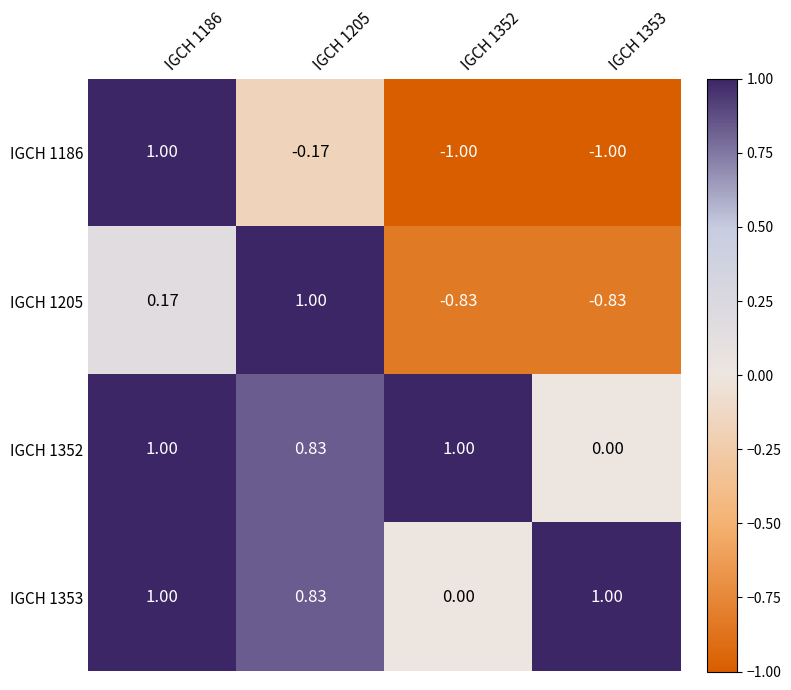

Reading left to right, list all the values displayed in this chart.

IGCH 1186: IGCH 1186=1.0	IGCH 1205=-0.2	IGCH 1352=-1.0	IGCH 1353=-1.0
IGCH 1205: IGCH 1186=0.2	IGCH 1205=1.0	IGCH 1352=-0.8	IGCH 1353=-0.8
IGCH 1352: IGCH 1186=1.0	IGCH 1205=0.8	IGCH 1352=1.0	IGCH 1353=0.0
IGCH 1353: IGCH 1186=1.0	IGCH 1205=0.8	IGCH 1352=0.0	IGCH 1353=1.0